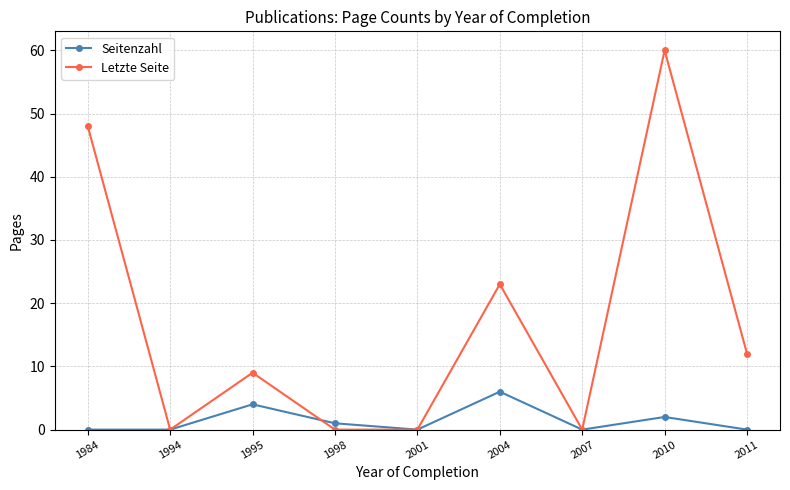

Reading left to right, extract all data points from this chart.

Seitenzahl: 1984=0	1994=0	1995=4	1998=1	2001=0	2004=6	2007=0	2010=2	2011=0
Letzte Seite: 1984=48	1994=0	1995=9	1998=0	2001=0	2004=23	2007=0	2010=60	2011=12